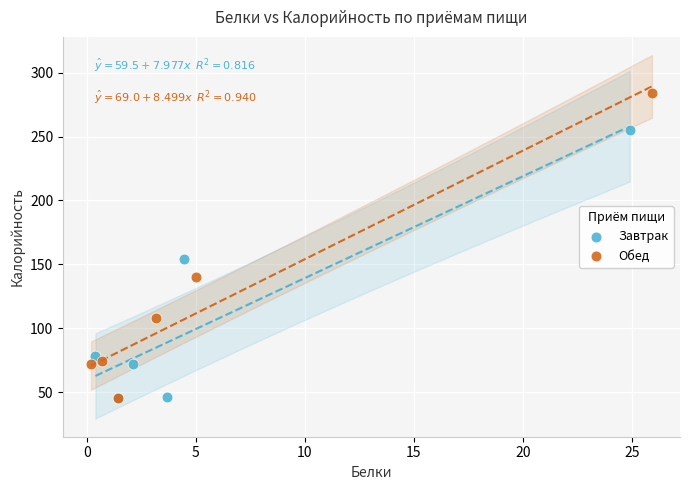

Which series reaches the maximum Y coordinate?

Обед